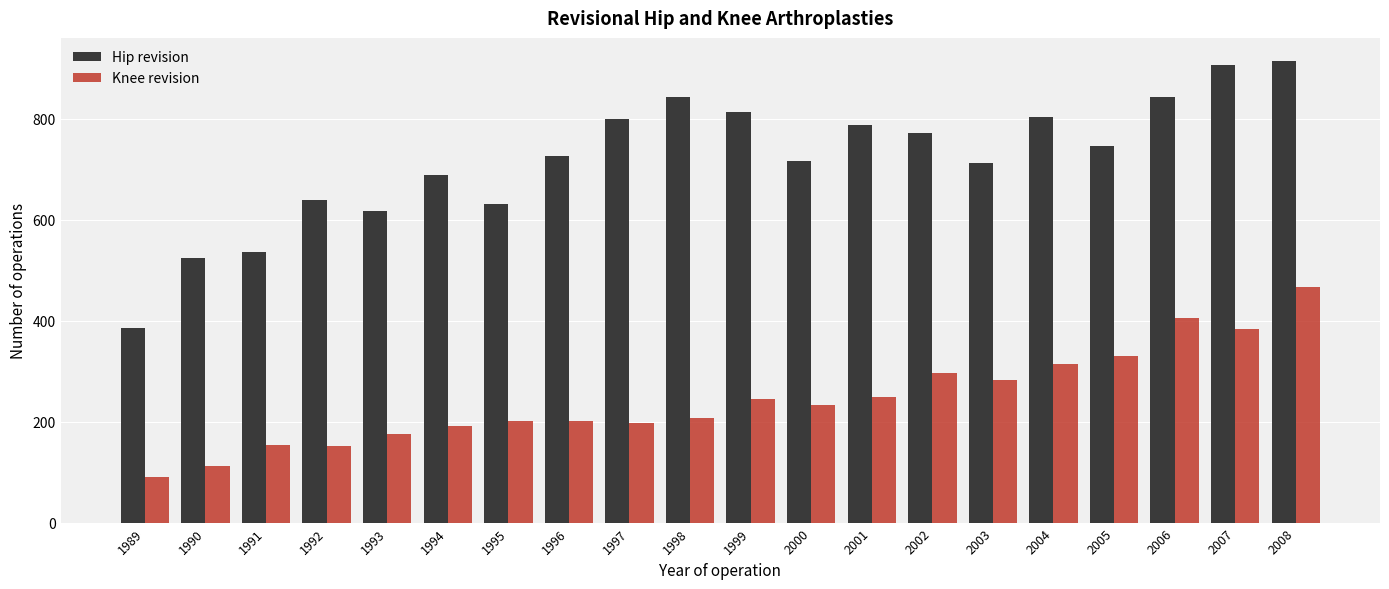

Where is Knee revision nearest to the value 278?

2003